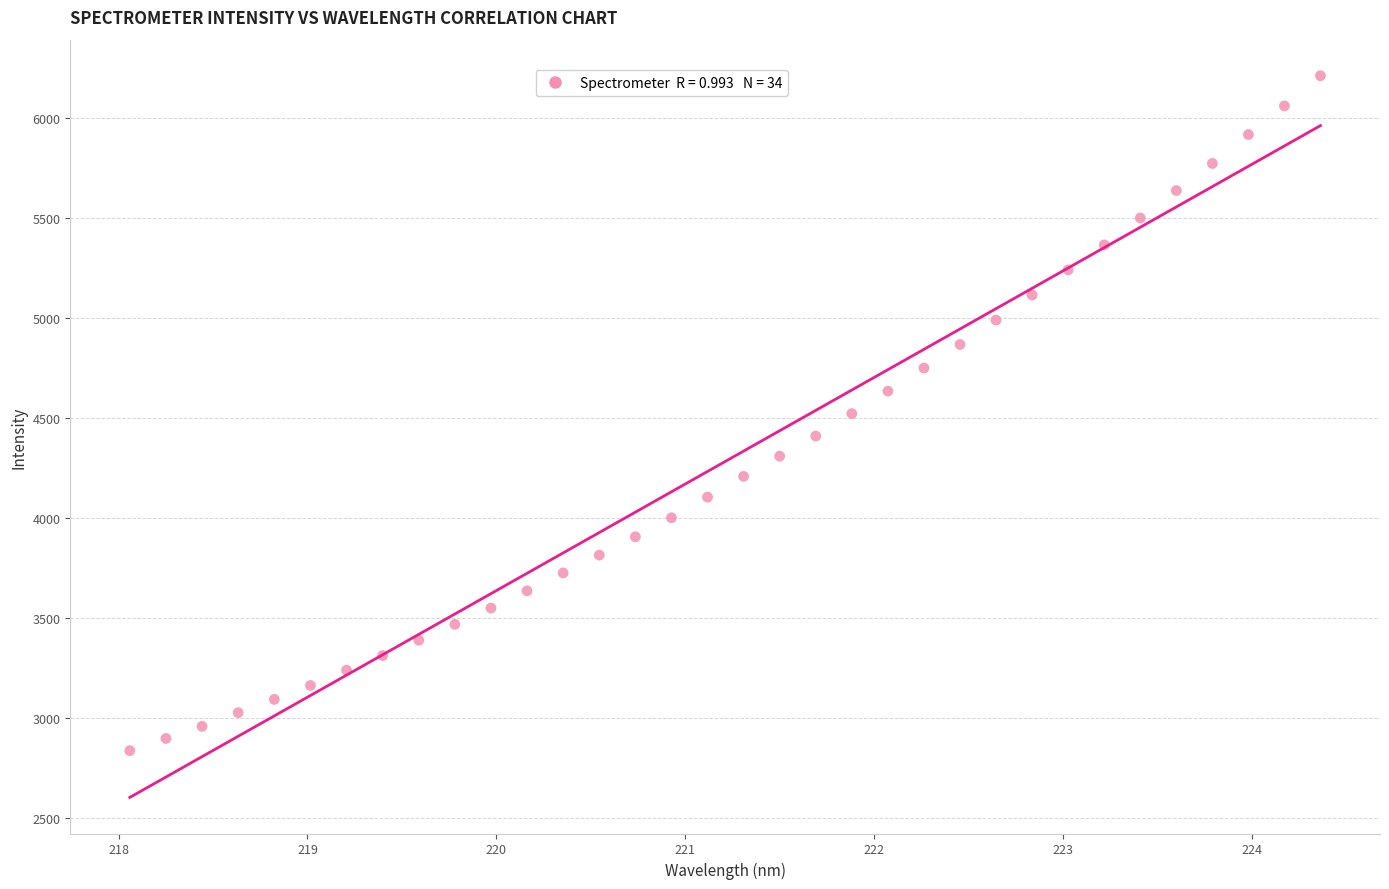

What is the range of Y values (max minus min)?

3373.6